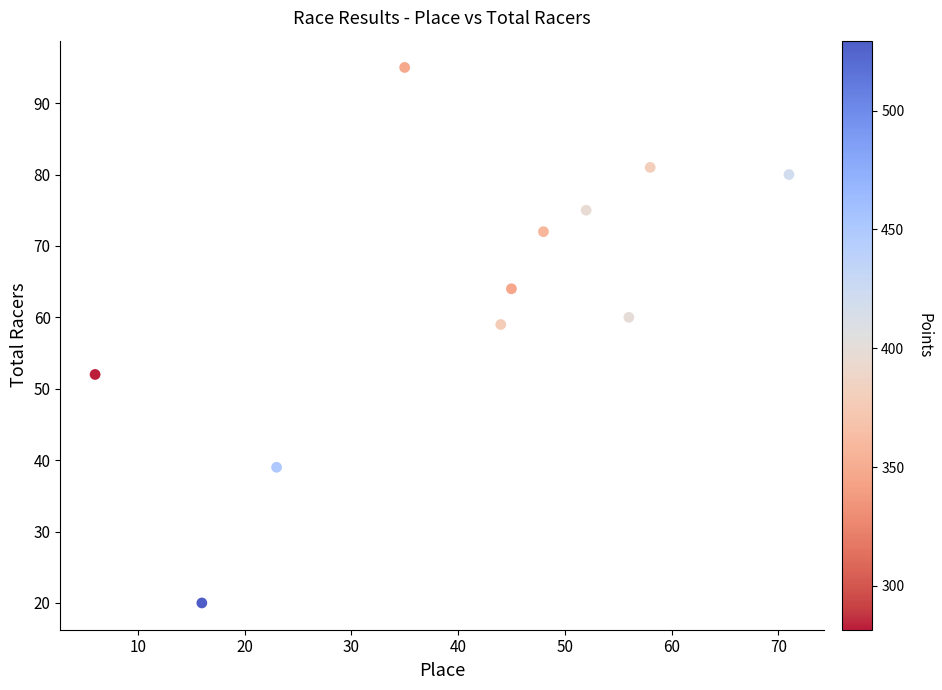

What is the range of Y values (max minus min)?

75